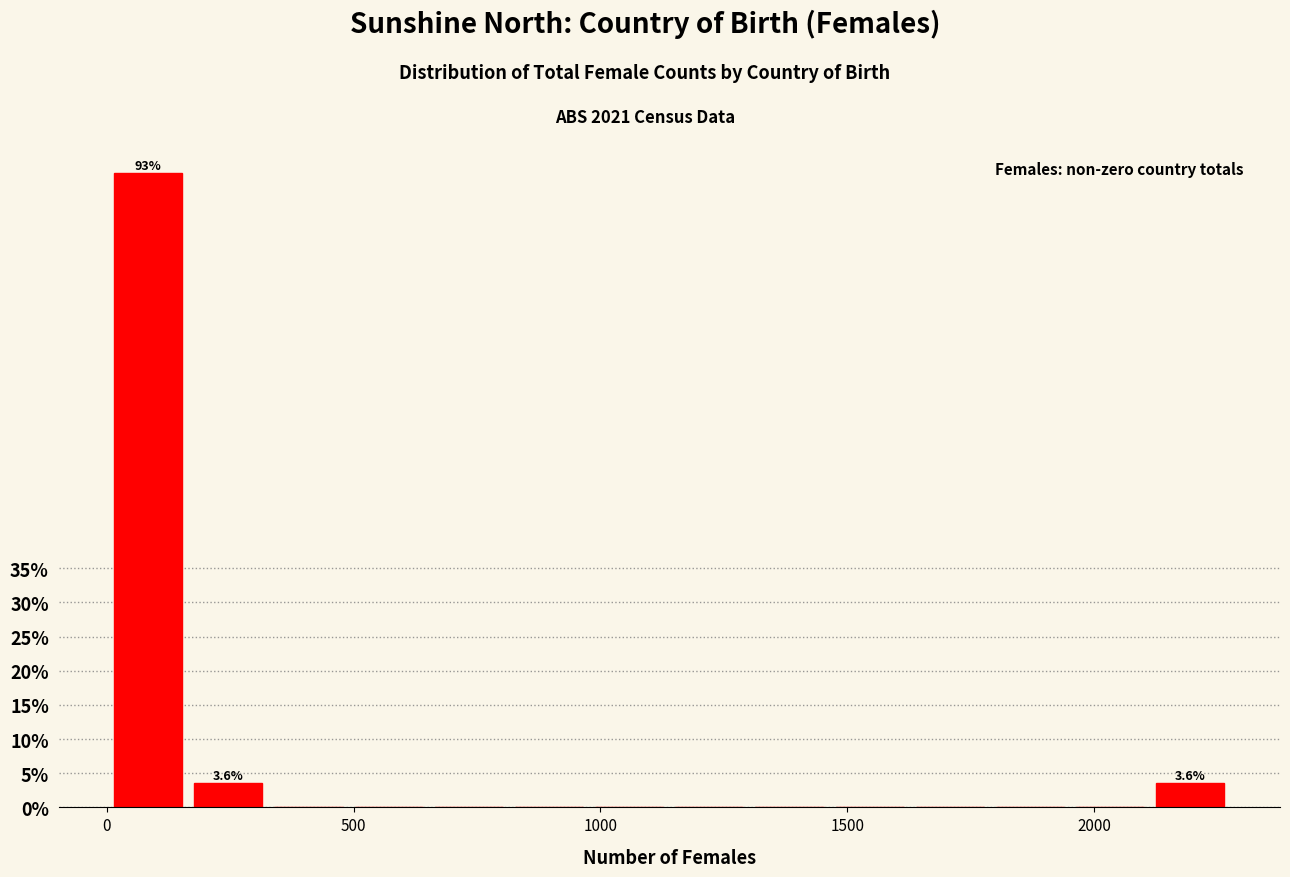

Read against the x-axis, roughly where is the centre of the tallest bar?

100